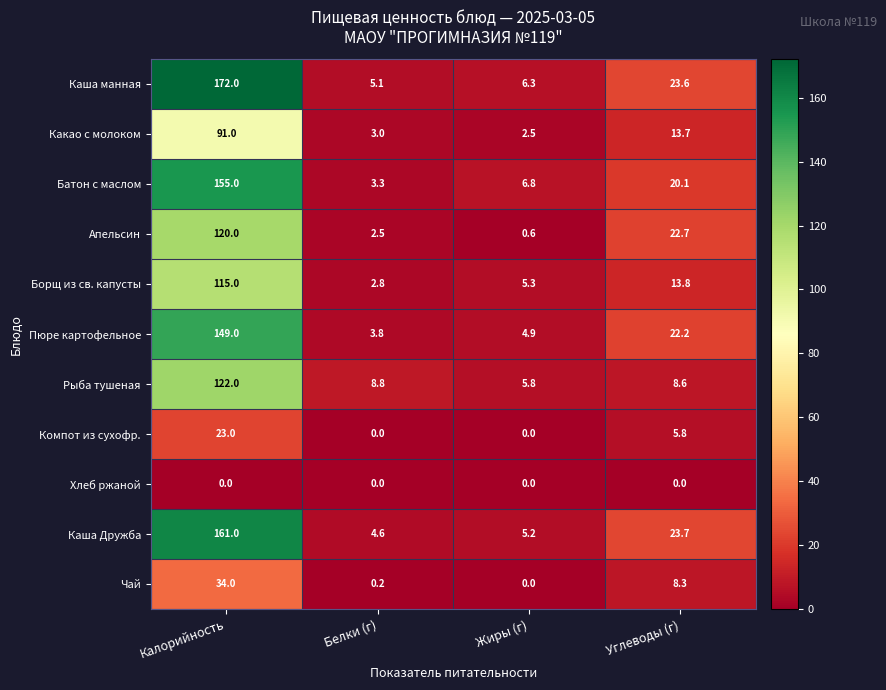

What is the maximum value shown in the chart?

172.0